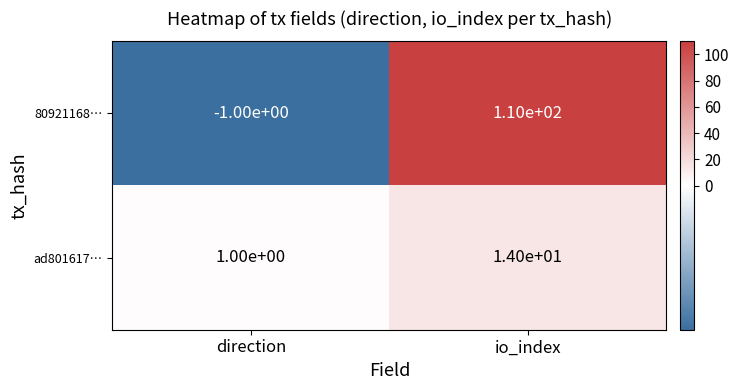

Count the number of categories in the chart.

2